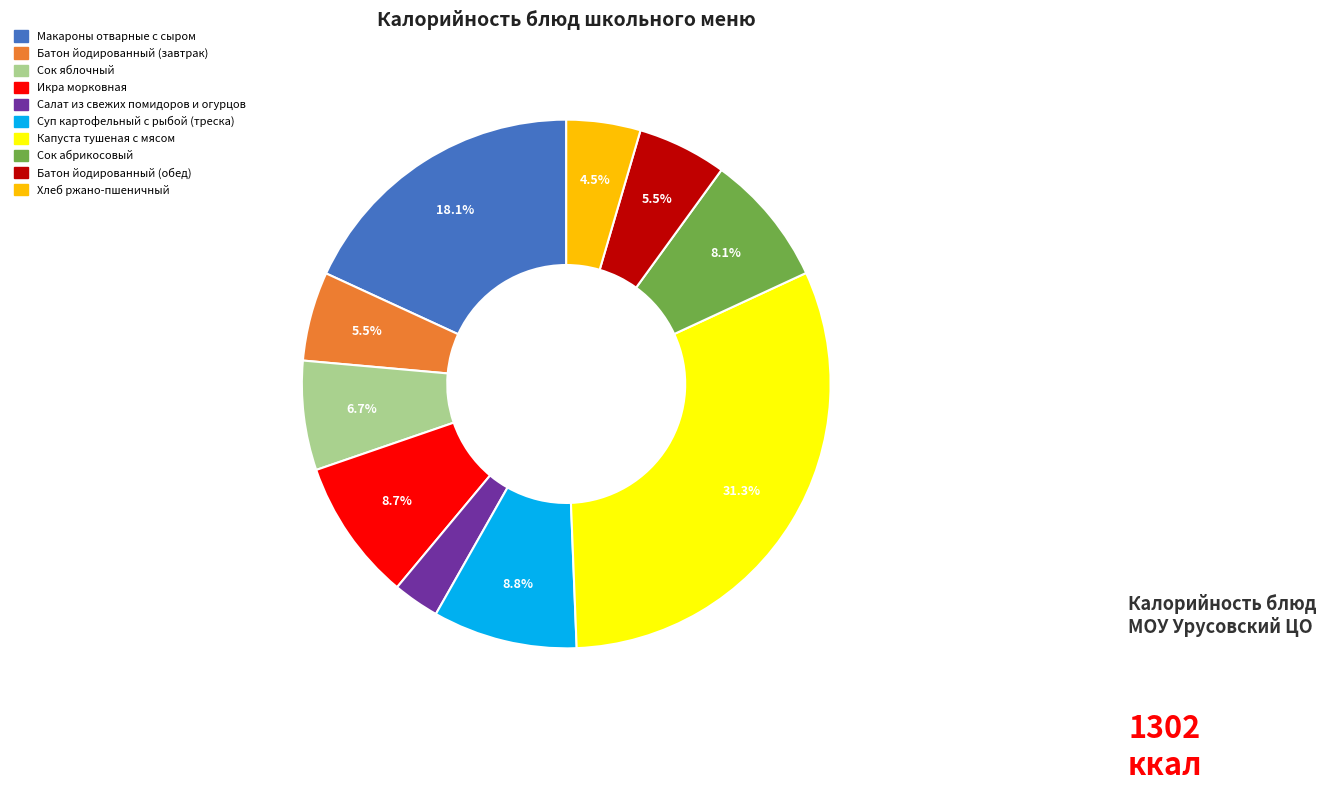

To the nearest percent, what percentage of the pie is Суп картофельный с рыбой (треска)?

9%